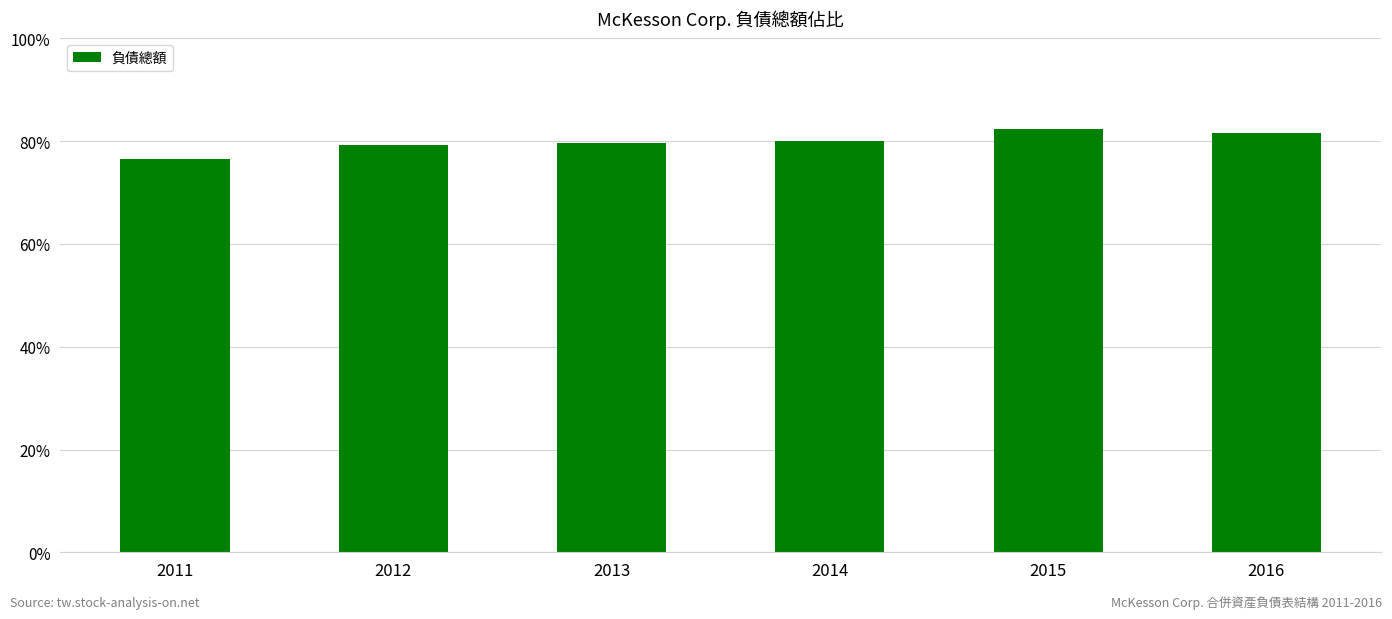

Are the bars horizontal?

No